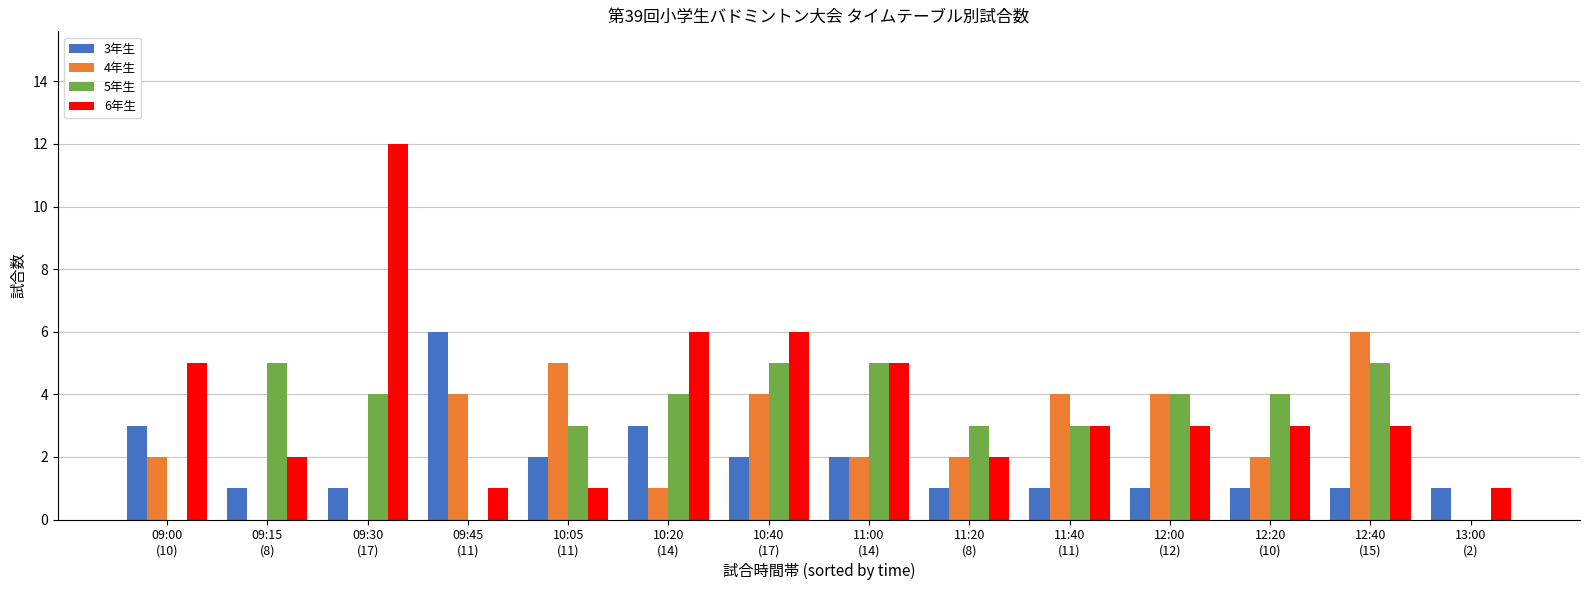

What is the maximum value shown in the chart?

12